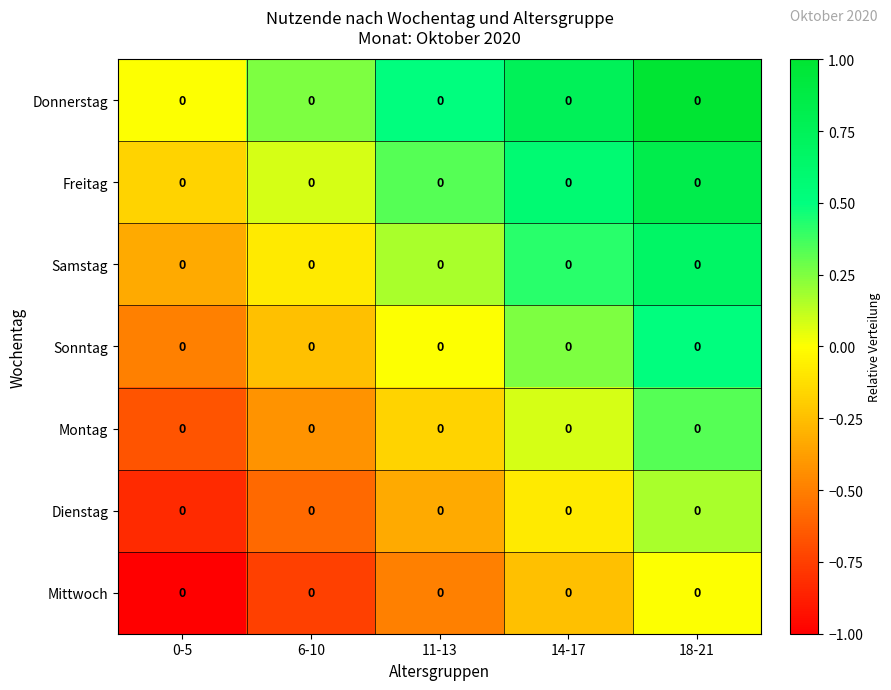

Which label corresponds to the largest value in the chart?

18-21